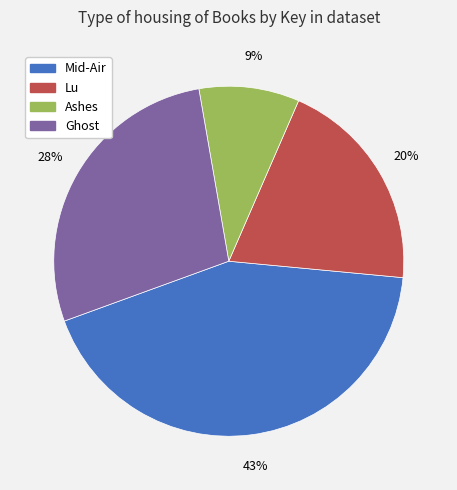

To the nearest percent, what is the average slice percentage?

25%